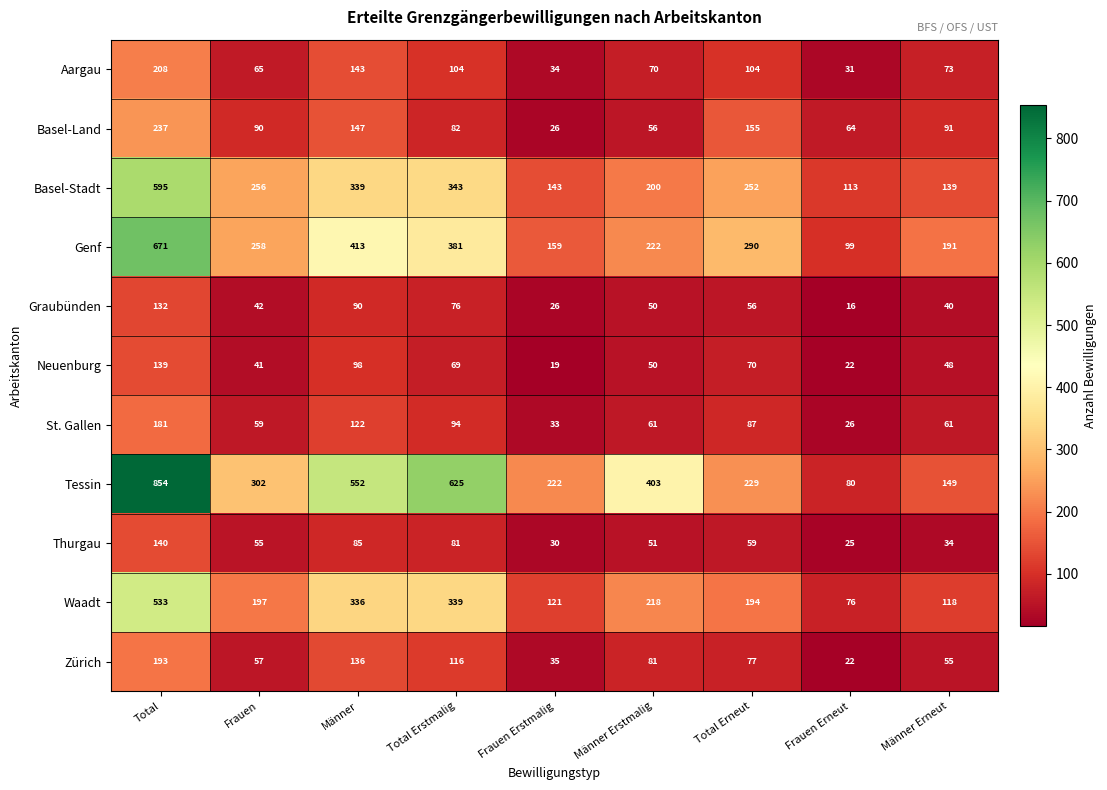

What is the sum of the Graubünden values at Frauen and Total?

174